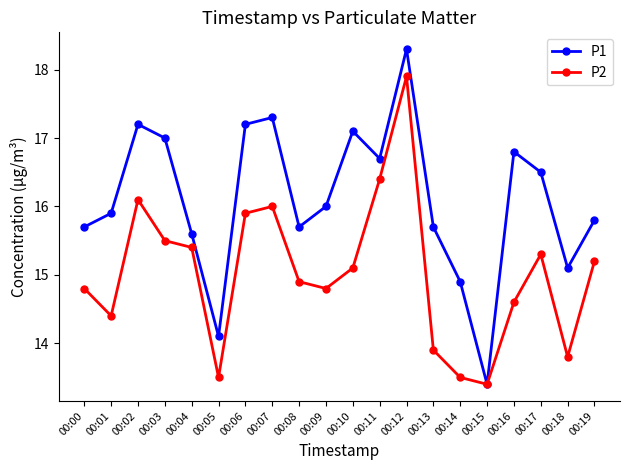

What are all the series names shown in the legend?

P1, P2